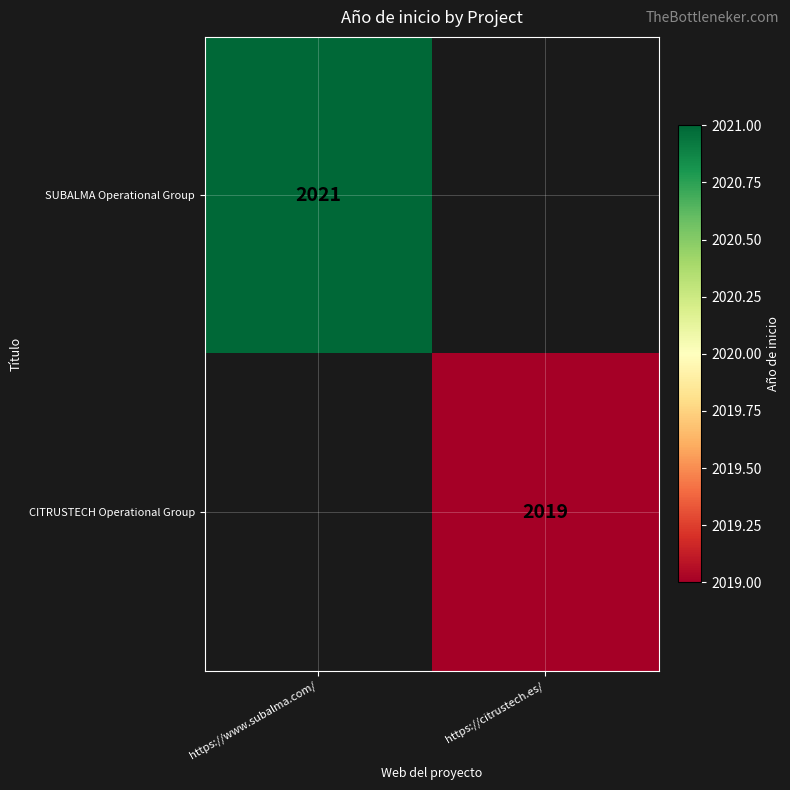

Is the value of SUBALMA Operational Group at https://www.subalma.com/ greater than the value of CITRUSTECH Operational Group at https://citrustech.es/?

Yes